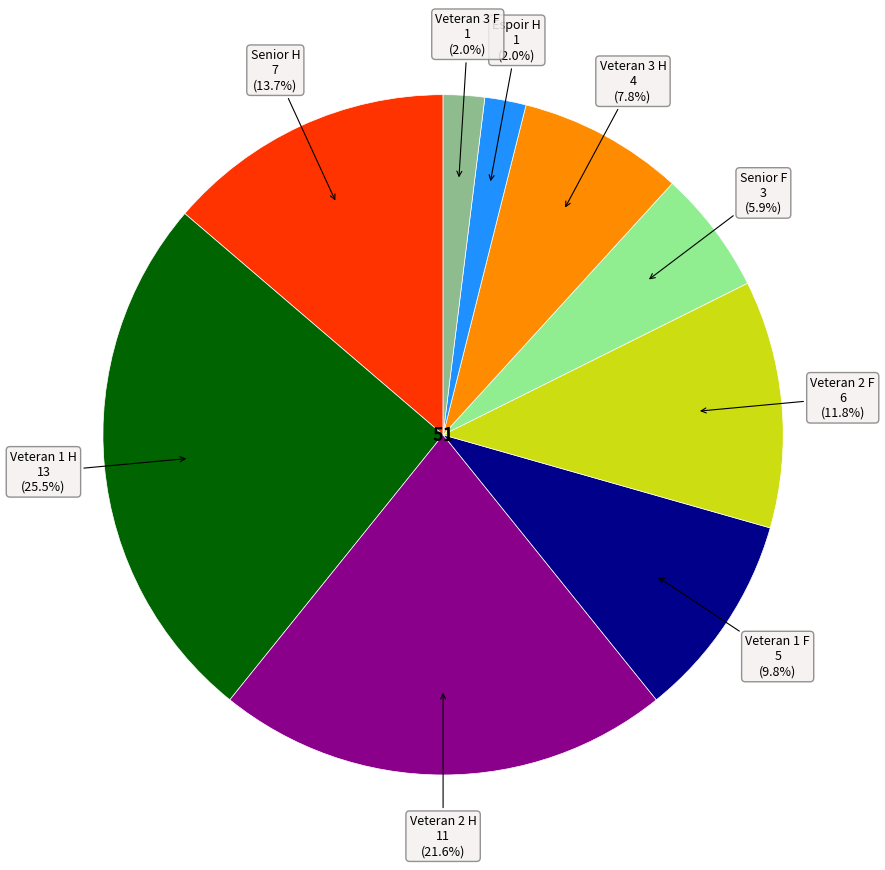

Does any single category account for the majority?

No